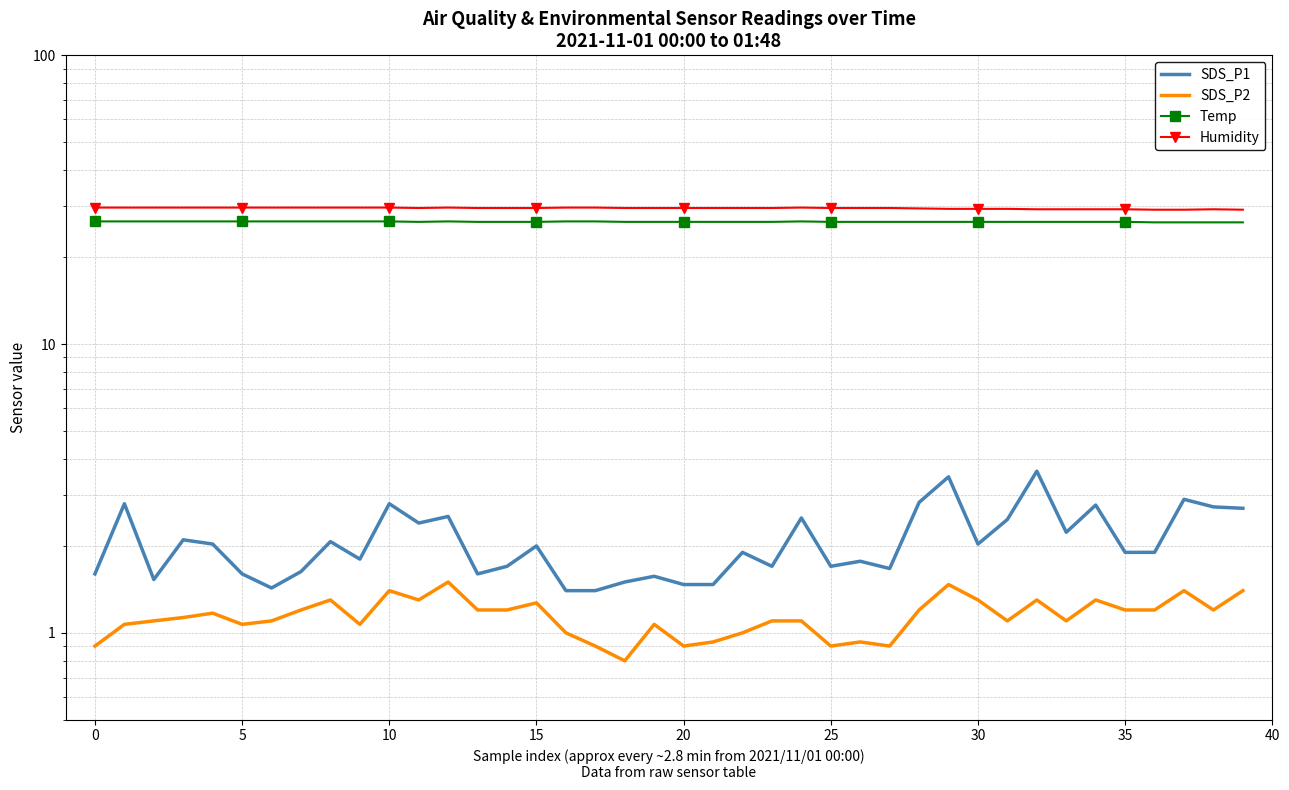

What is the average value of the Temp series?

26.5